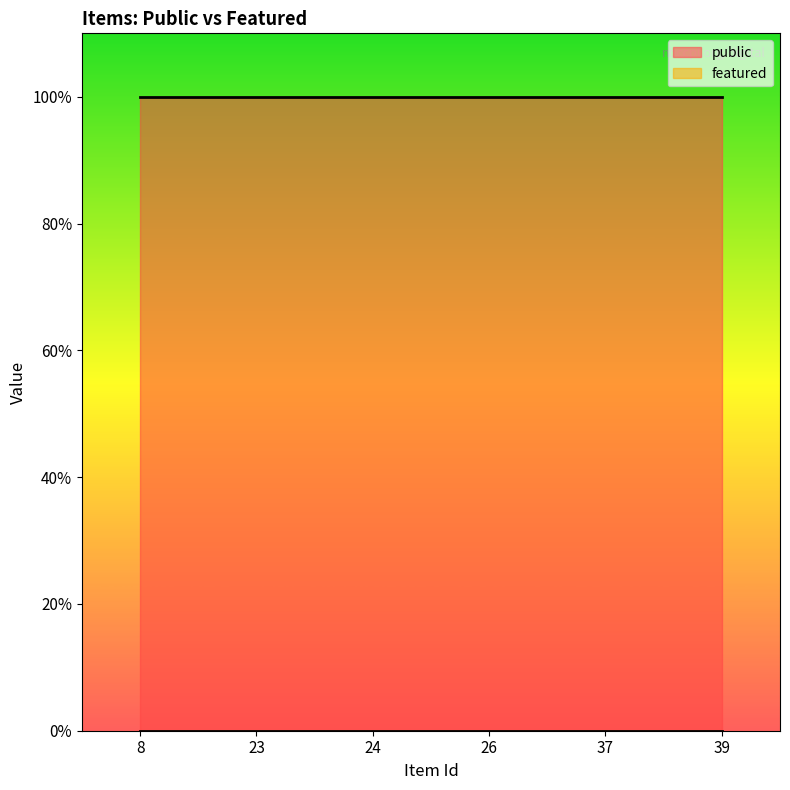

True or false: public and featured intersect in this chart.

False